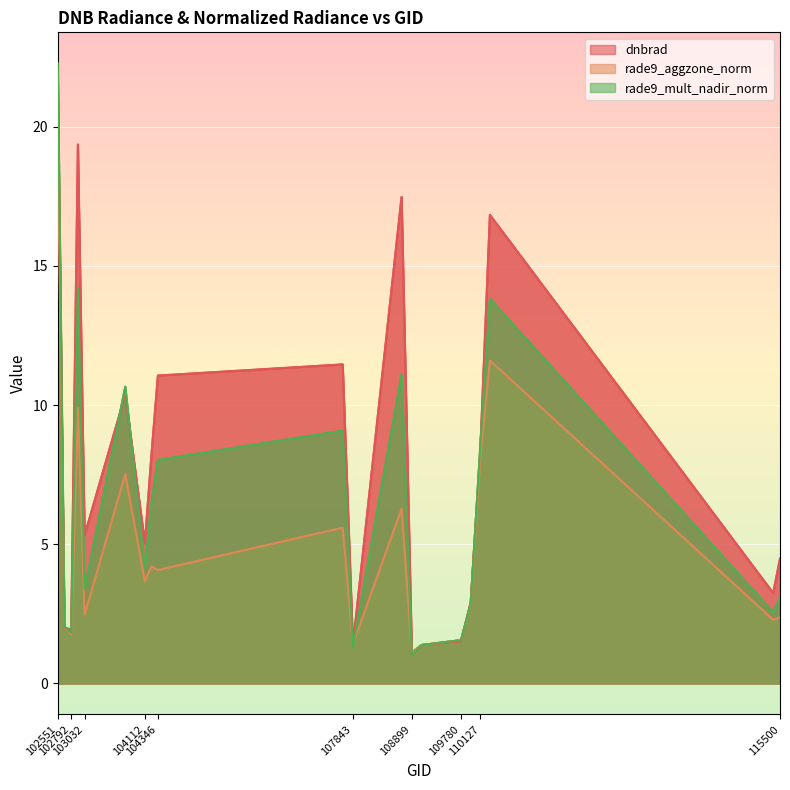

List the labels in order of rade9_mult_nadir_norm value, smallest first.

108899, 107843, 109072, 109780, 102792, 102671, 115378, 109954, 115500, 103032, 104112, 104229, 104346, 110127, 107659, 103761, 108715, 110299, 102912, 102551